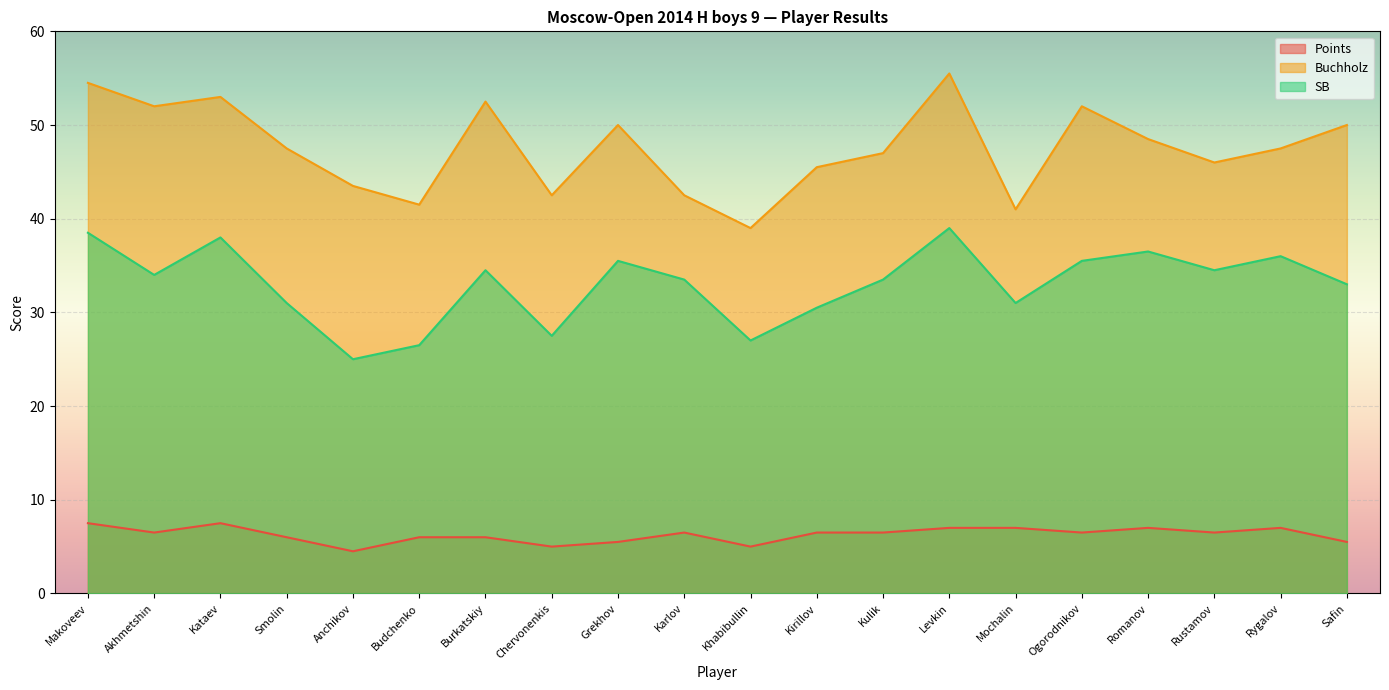

The SB series shows 35.5 at Ogorodnikov. True or false?

True